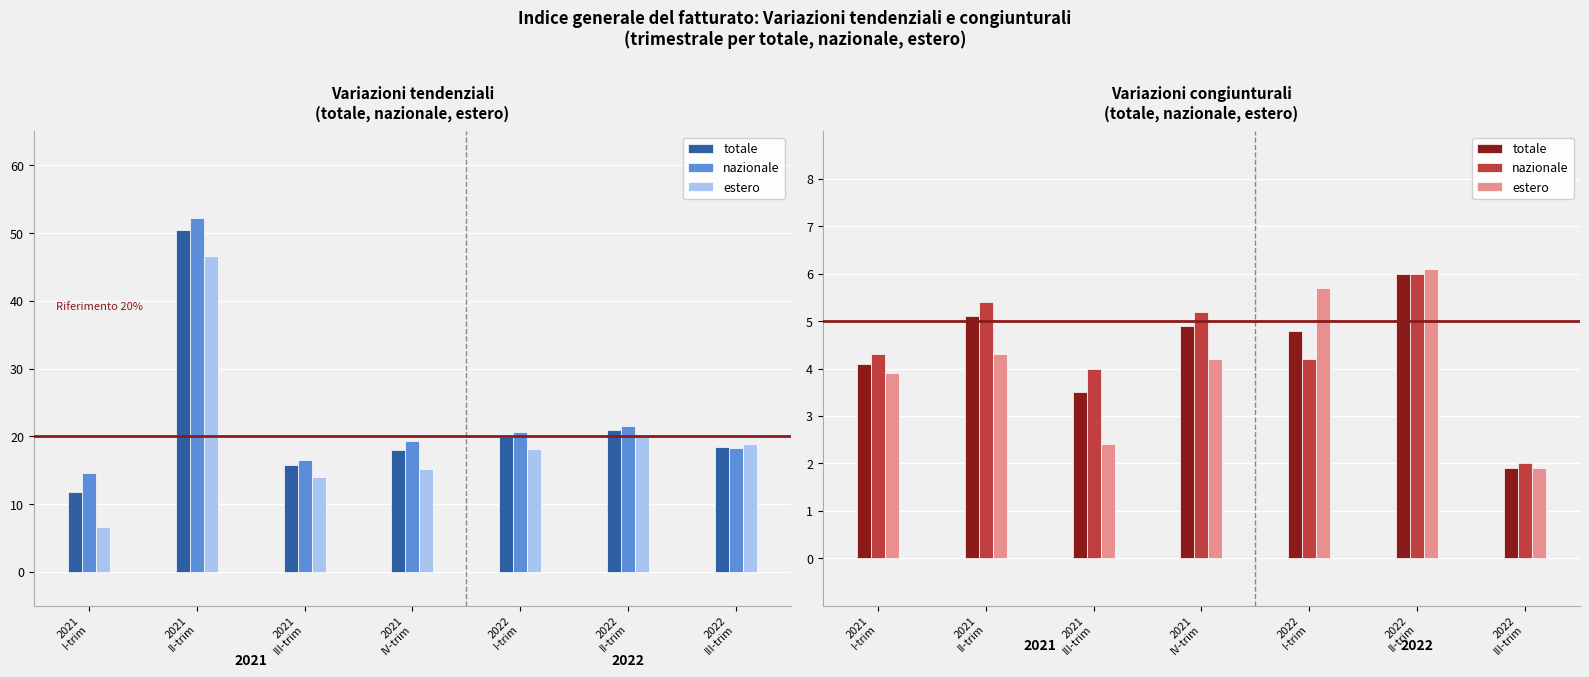

What is the difference between the highest and lowest values at 2022
I-trim?

1.5